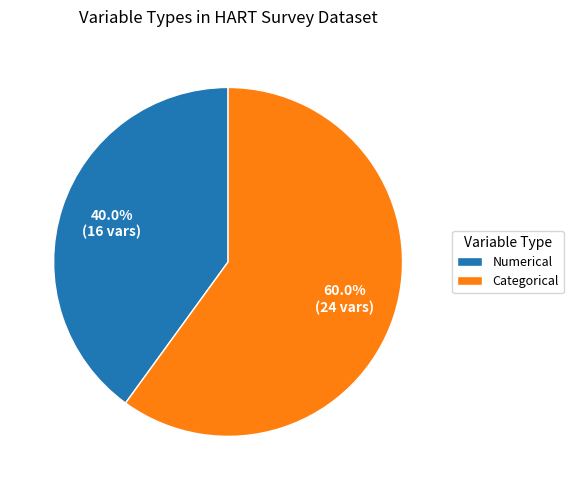

Count the number of slices in the pie.

2